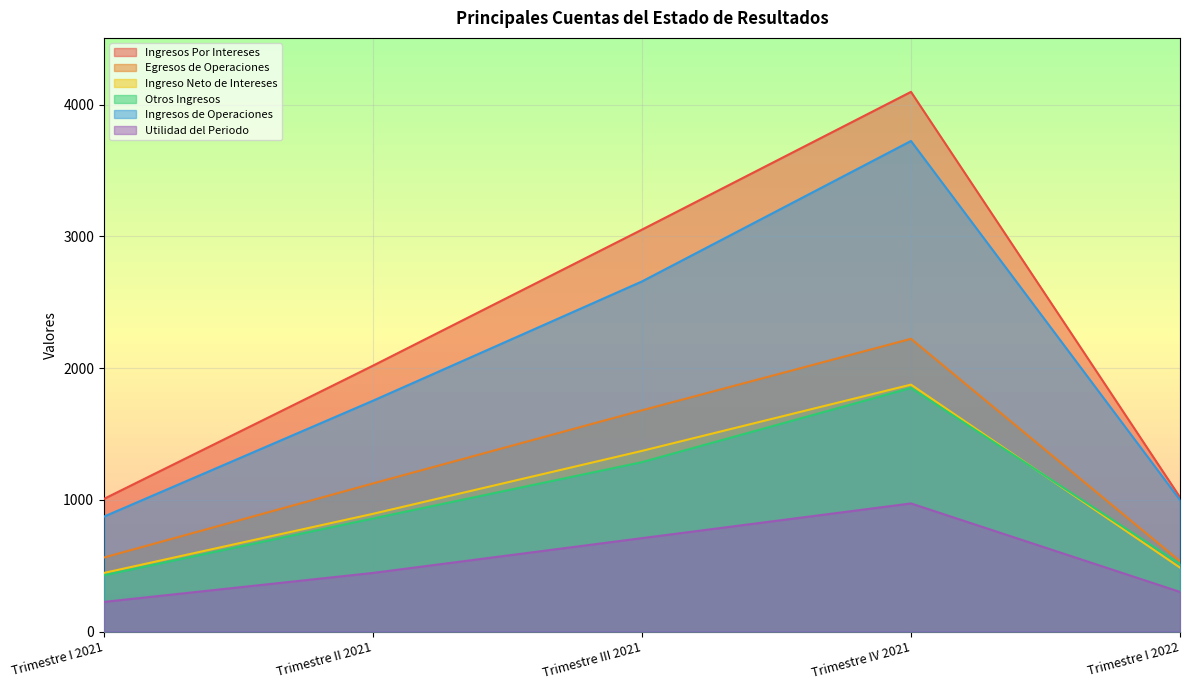

Reading left to right, list all the values displayed in this chart.

Ingresos Por Intereses: 1007.1	2018.1	3050.7	4096.3	1019.4
Egresos de Operaciones: 562.0	1124.3	1679.3	2222.0	534.0
Ingreso Neto de Intereses: 445.0	893.7	1371.3	1874.3	485.4
Otros Ingresos: 427.5	858.3	1286.1	1849.2	513.0
Ingresos de Operaciones: 872.5	1752.1	2657.4	3723.5	998.5
Utilidad del Periodo: 225.2	445.2	709.2	972.5	300.9